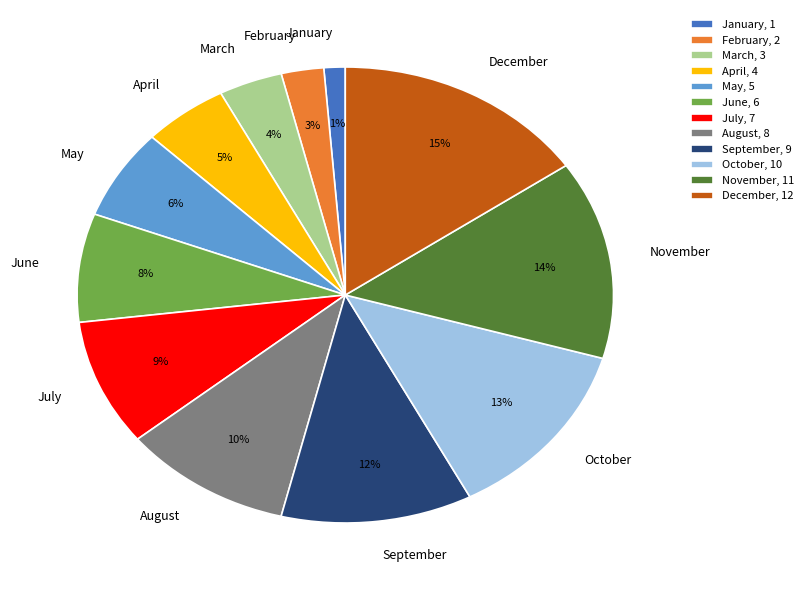

To the nearest percent, what is the combined percentage of March and July?

13%